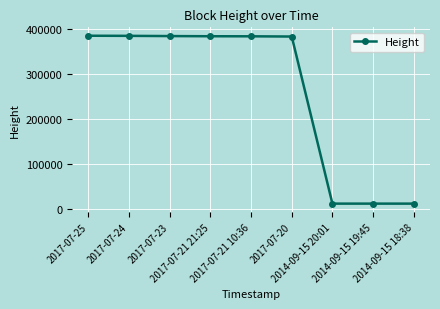

True or false: the data shows 645782 at 2017-07-20.

False